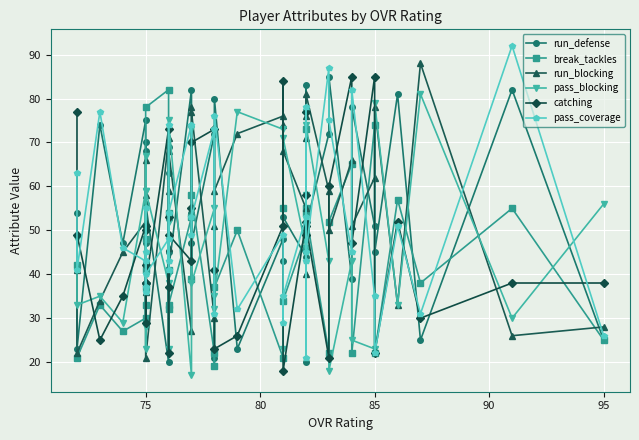

True or false: catching and pass_coverage intersect in this chart.

True